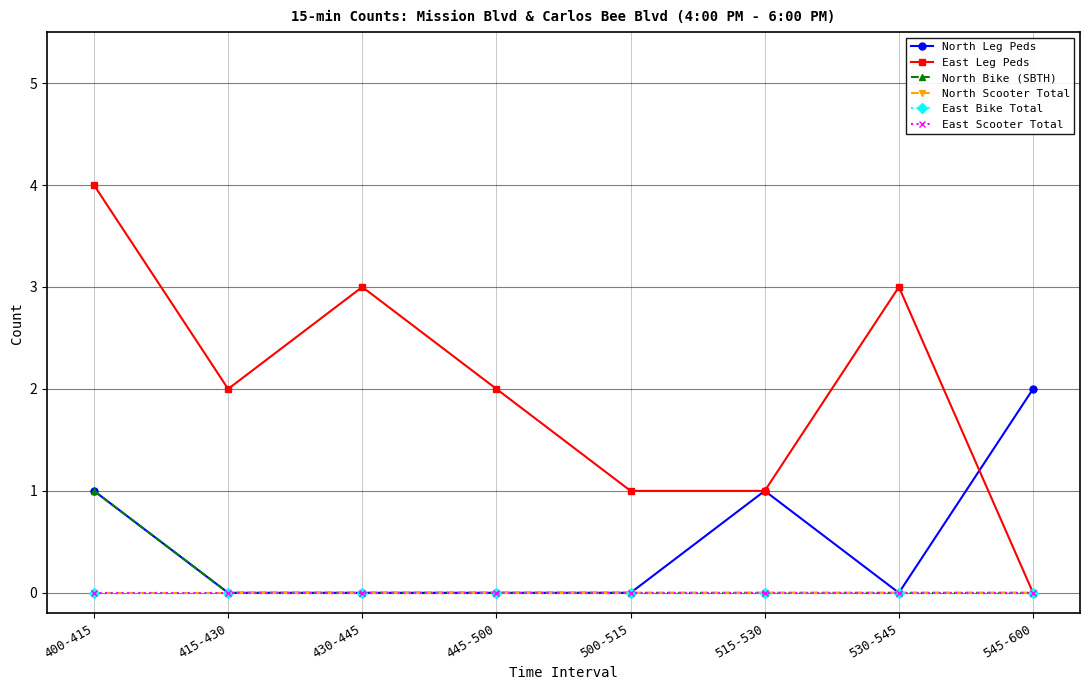

At which label is North Scooter Total closest to 0?

400-415